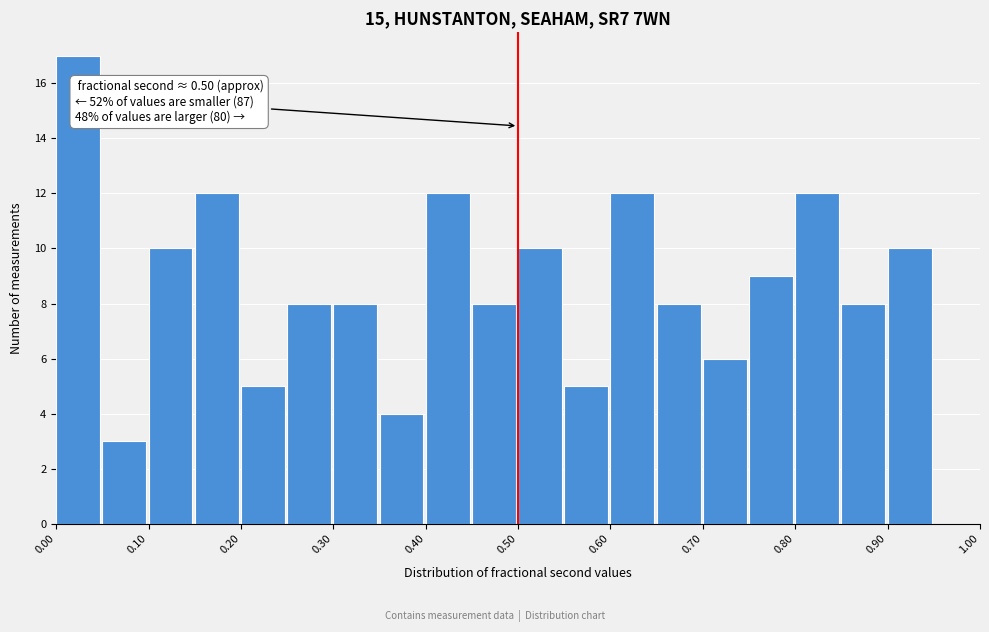

Which range on the x-axis has the tallest bar?

0.00 to 0.05